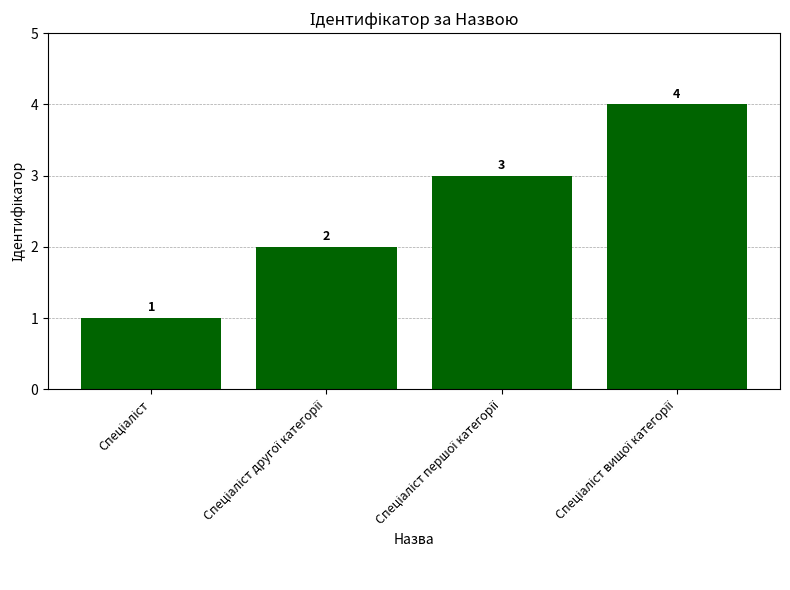

How many values are between 2 and 4?

3